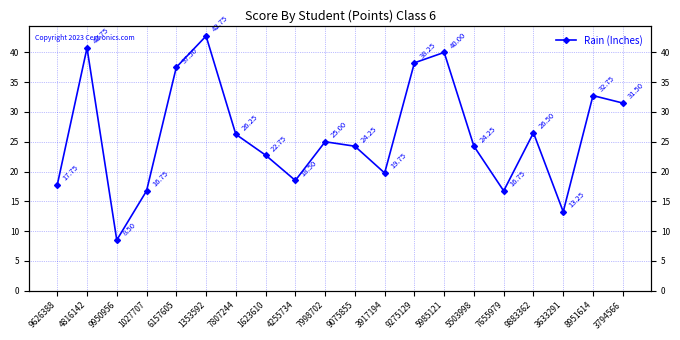

Rank the categories by value from highest to lowest.

1353592, 4816142, 5985121, 9275129, 6157605, 8951614, 3794566, 9883362, 7807244, 7998702, 9075855, 5503998, 1623610, 3917194, 4255734, 9626388, 1027707, 7655979, 3633291, 9950956